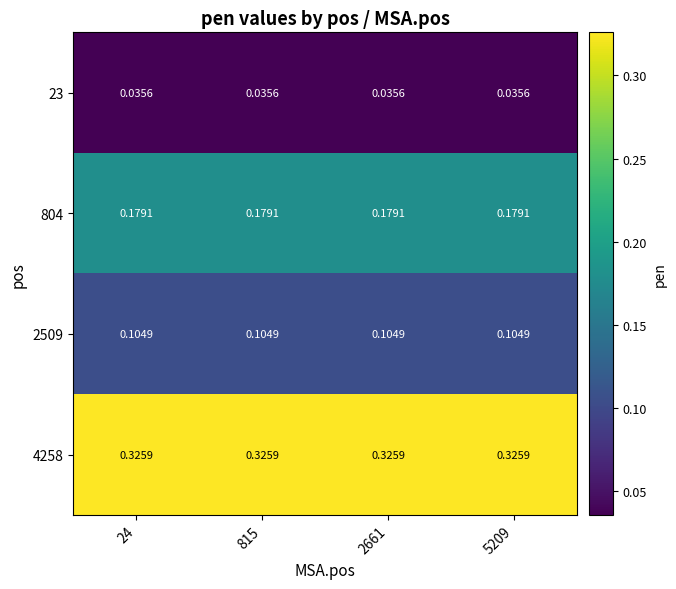

Is the value of 4258 at 24 greater than the value of 804 at 2661?

Yes